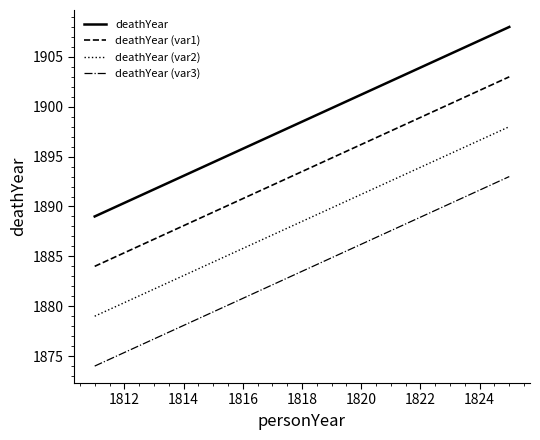

At how many categories does at least one series exceed 1877?

2